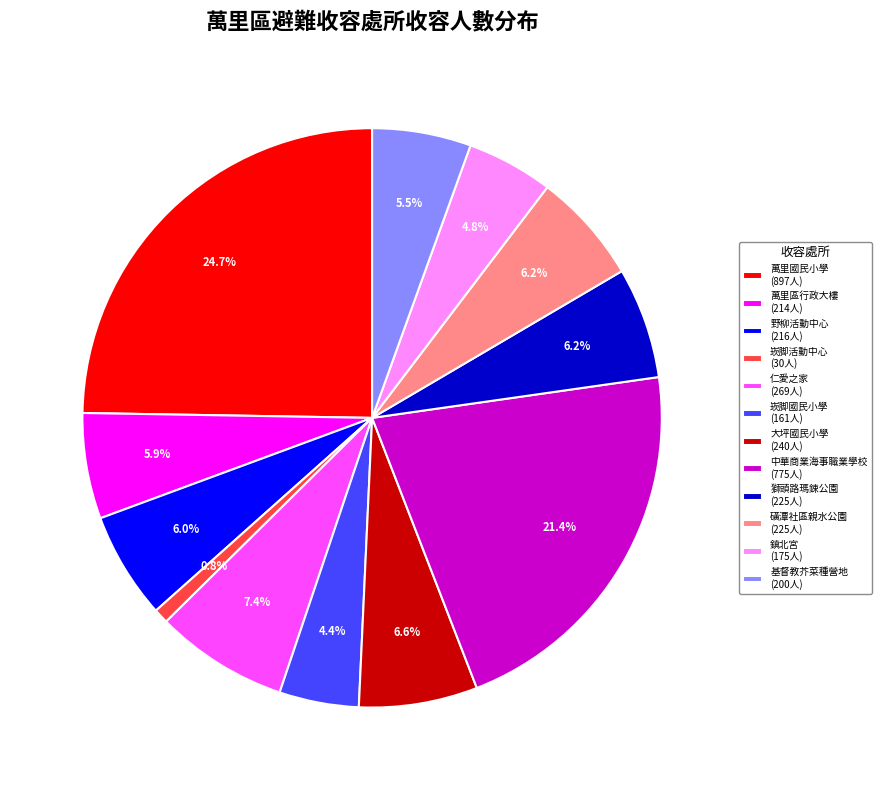

To the nearest percent, what percentage of the pie is 仁愛之家?

7%